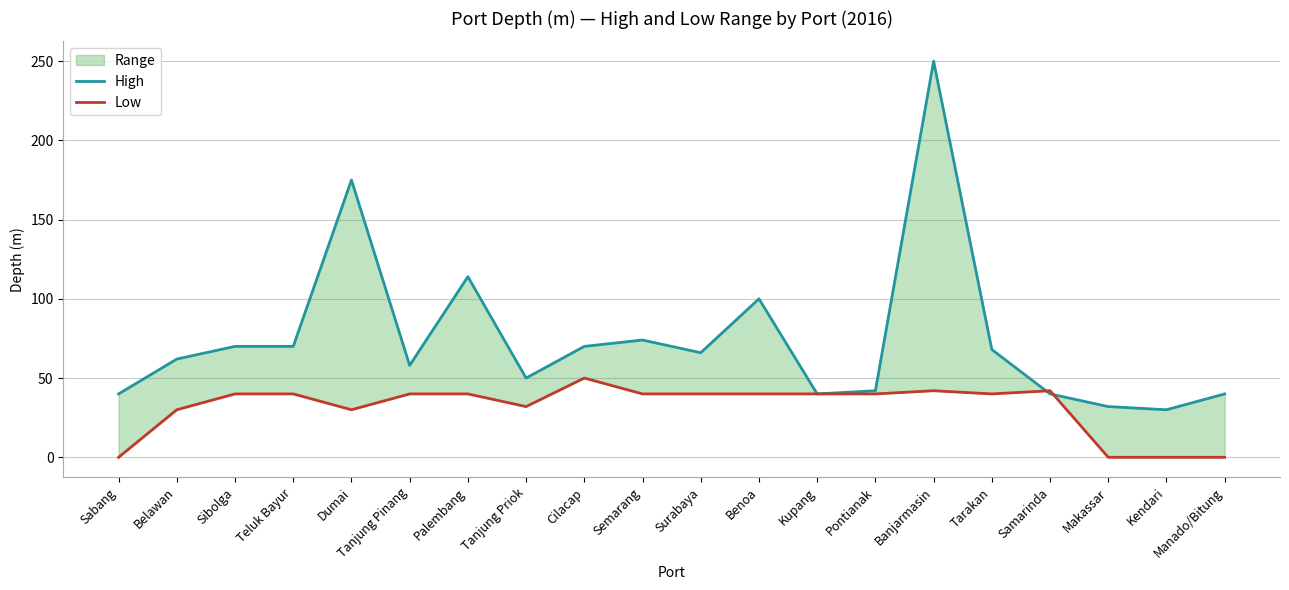

Where is the first local maximum for Low?

Cilacap